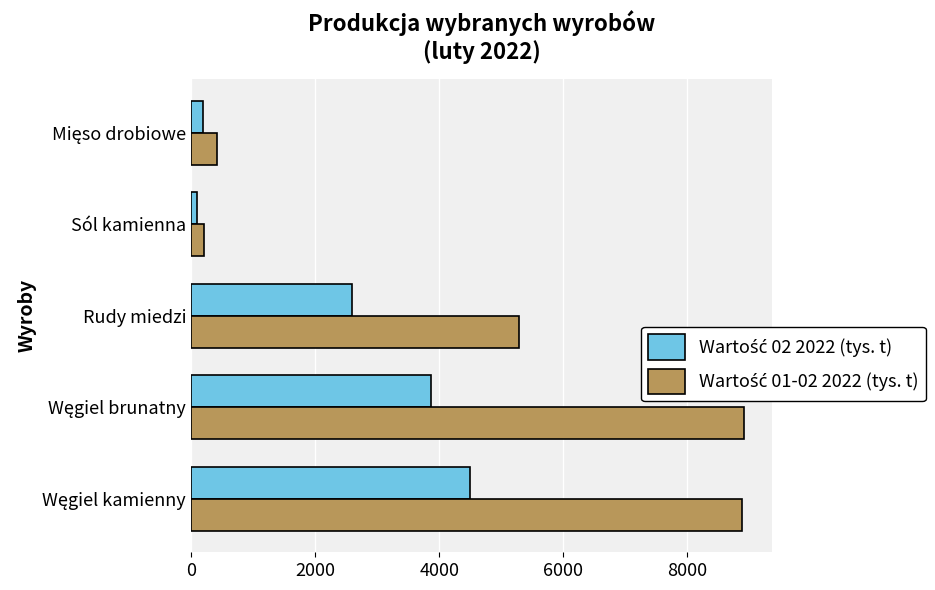

What is the maximum value shown in the chart?

8918